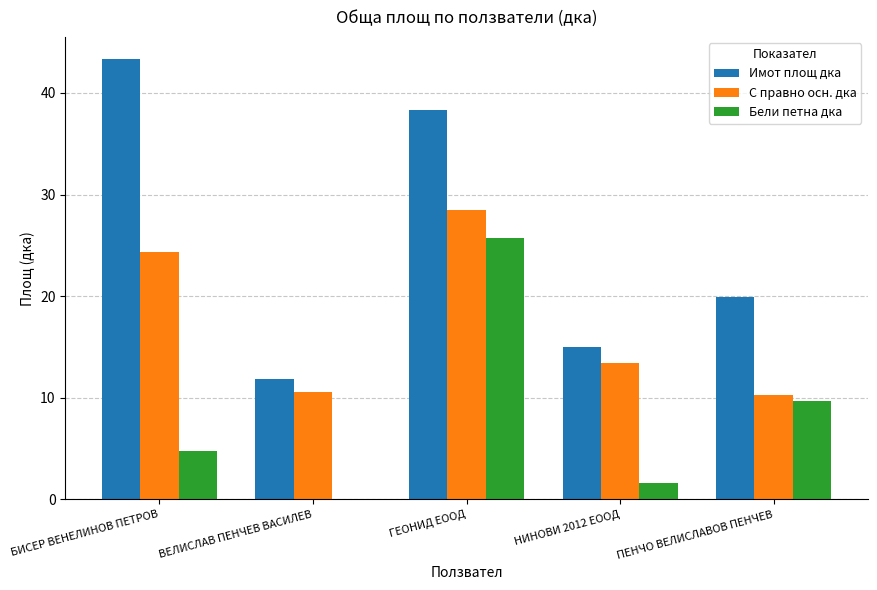

What is the sum of all Бели петна дка values?

41.7